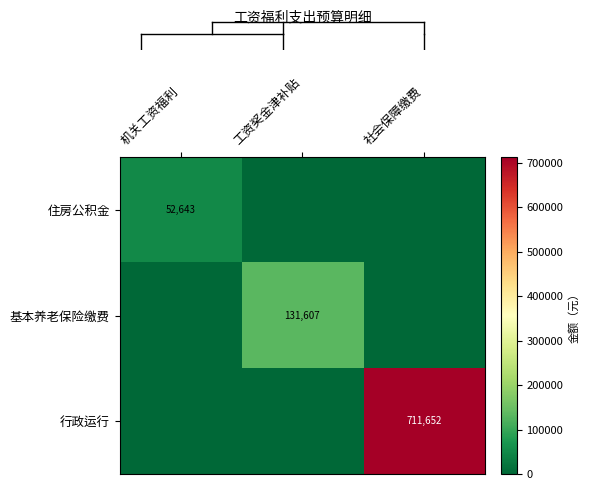

Is it true that 行政运行 equals 711652 at 社会保障缴费?

True